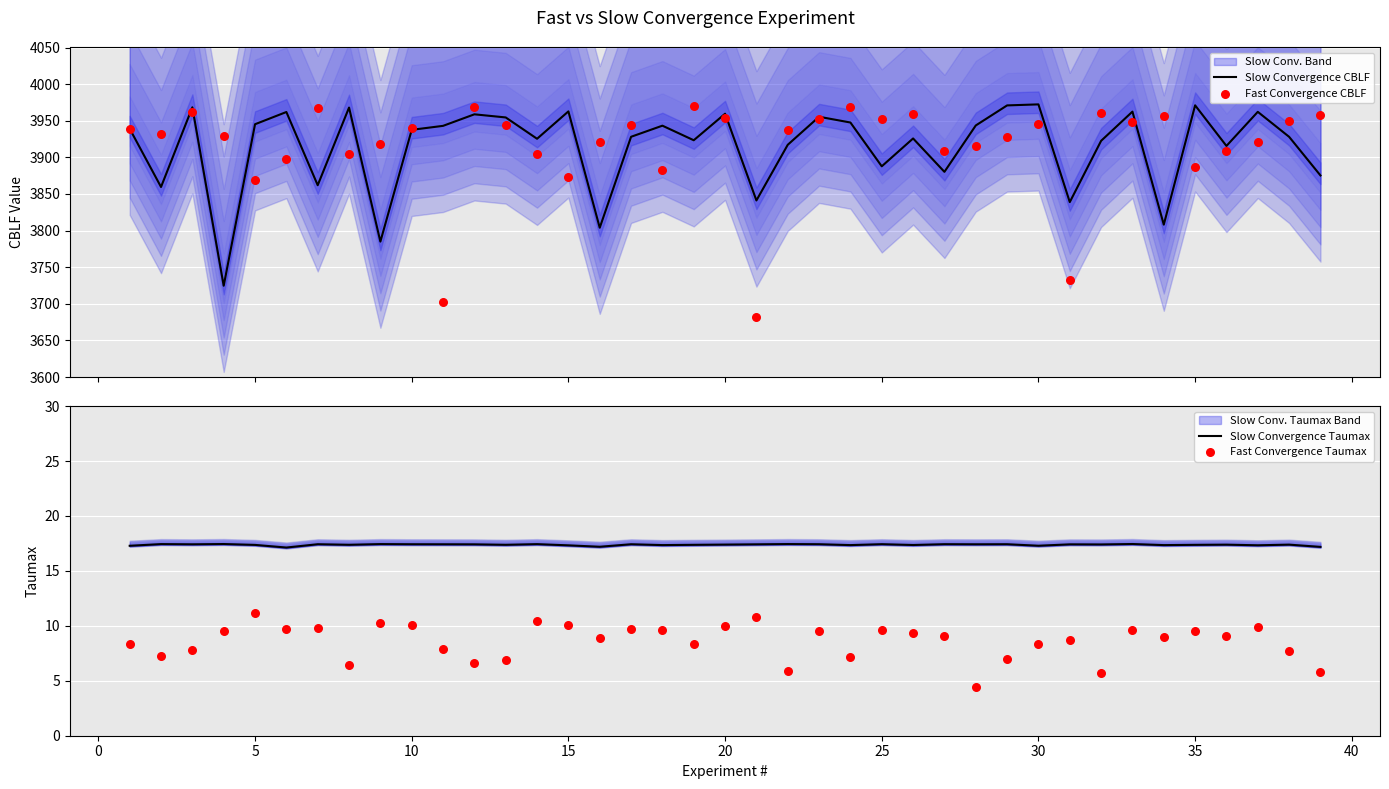

What is the highest value of the Slow Convergence Taumax series?

17.4